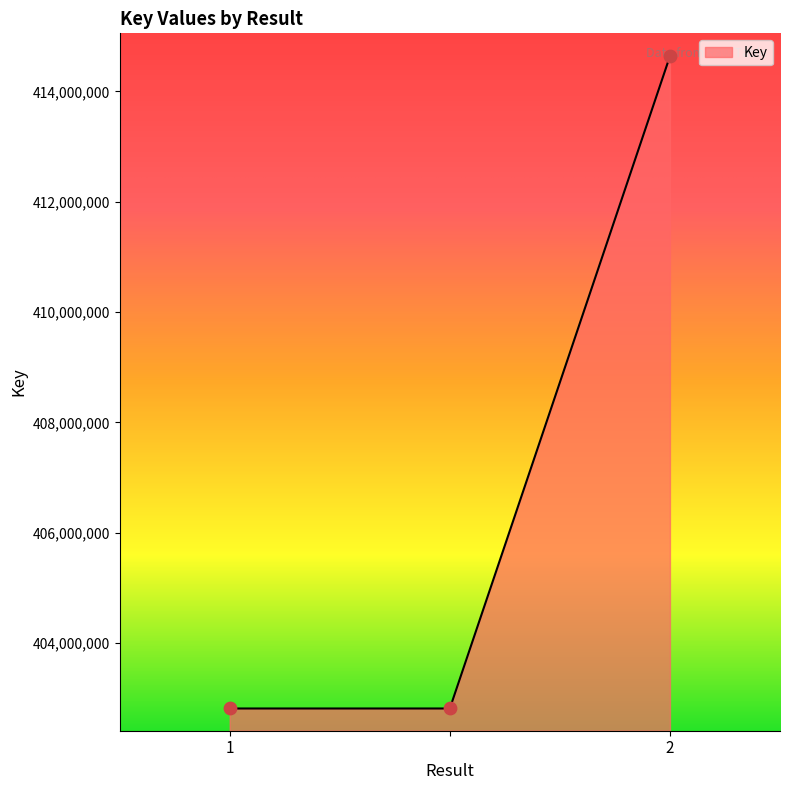

What is the difference between the maximum and minimum values?

11819242